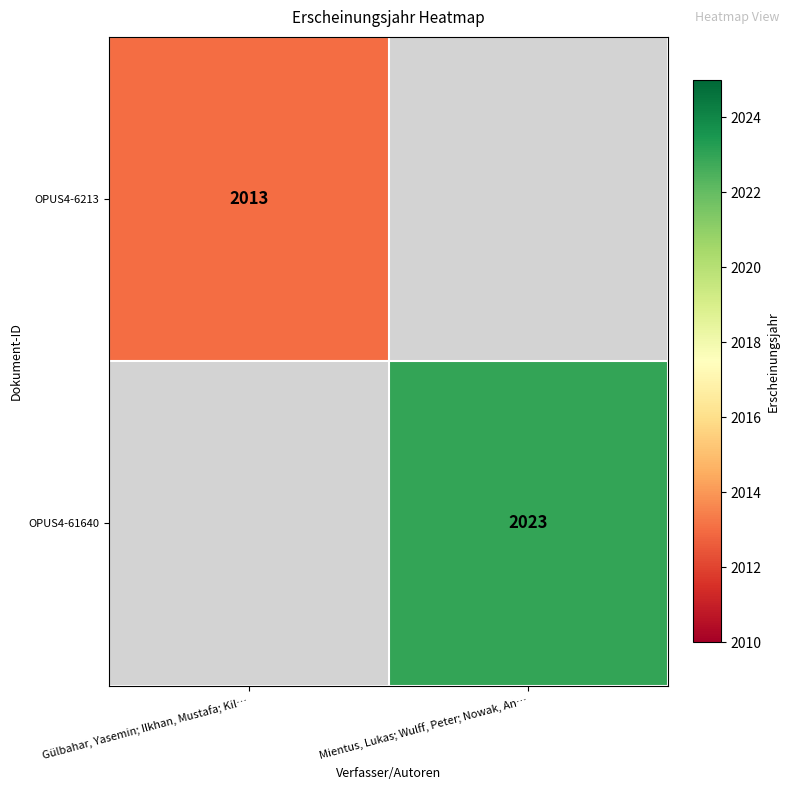

The value of OPUS4-61640 at Mientus, Lukas; Wulff, Peter; Nowak, An… is 2023. True or false?

True